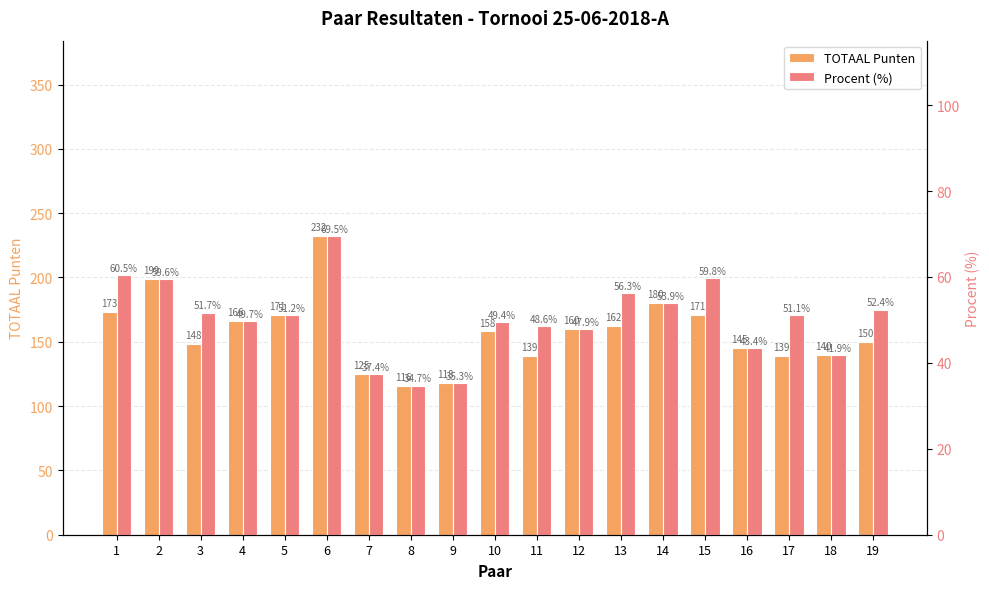

What is the difference between the highest and lowest values at 4?

116.3